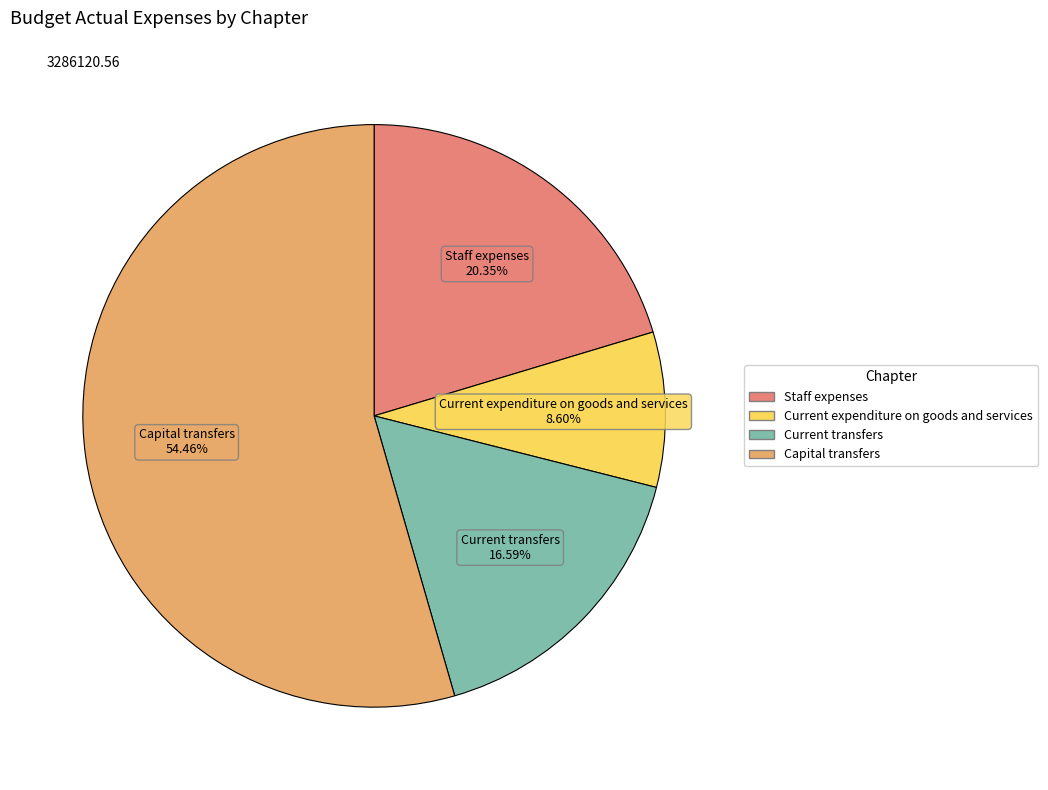

Between Current expenditure on goods and services and Staff expenses, which is larger?

Staff expenses